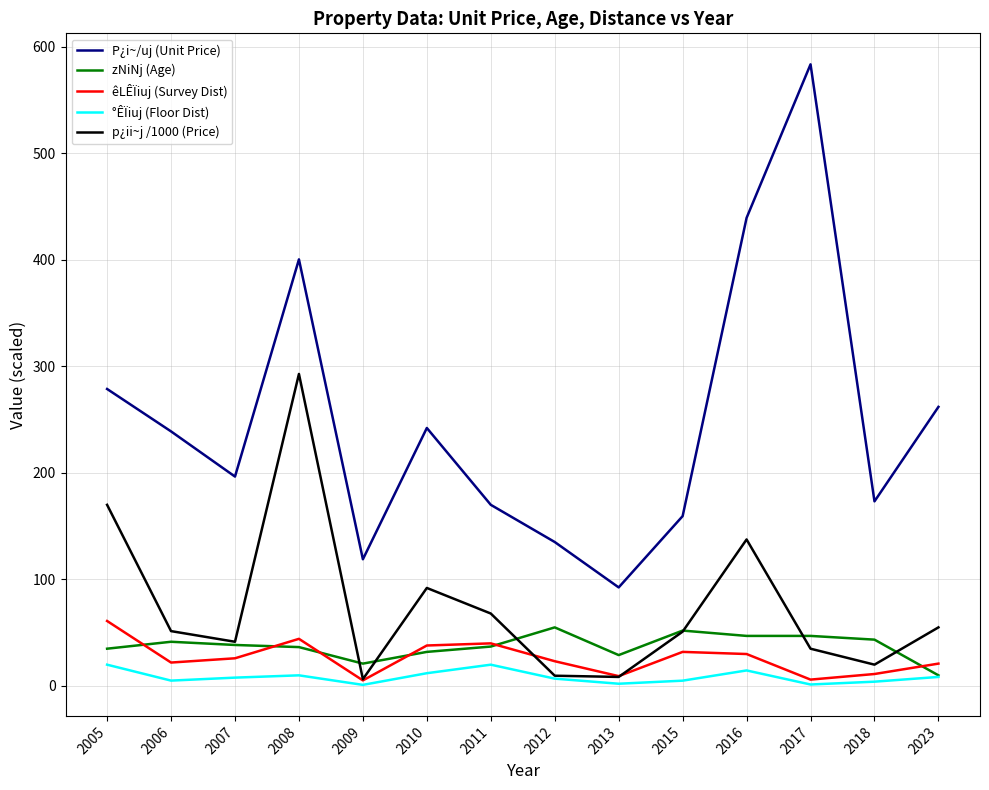

True or false: P¿i~/uj (Unit Price) and êLÊÏiuj (Survey Dist) intersect in this chart.

False